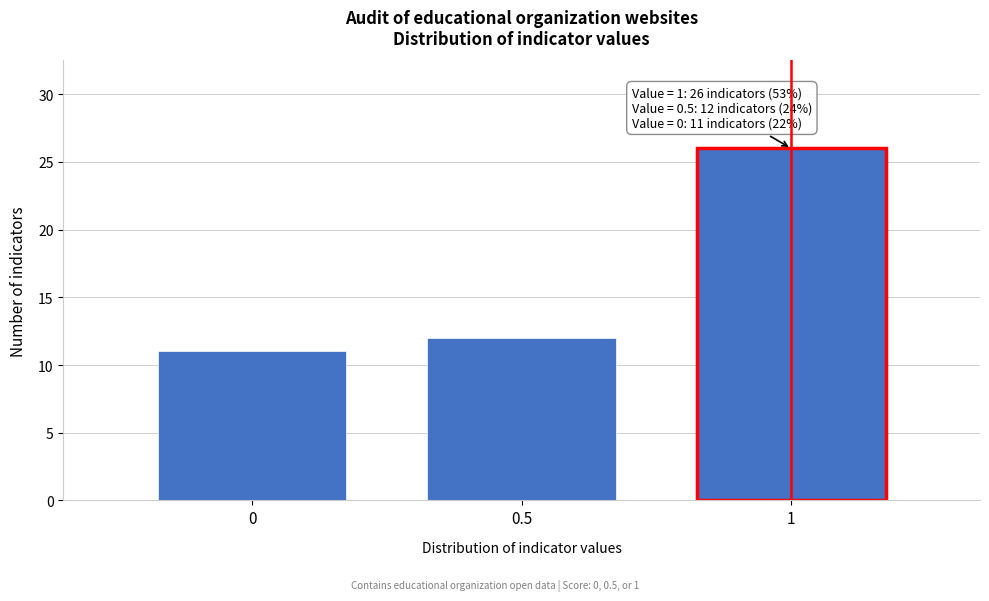

Reading left to right, list all the values displayed in this chart.

0=11	0.5=12	1=26